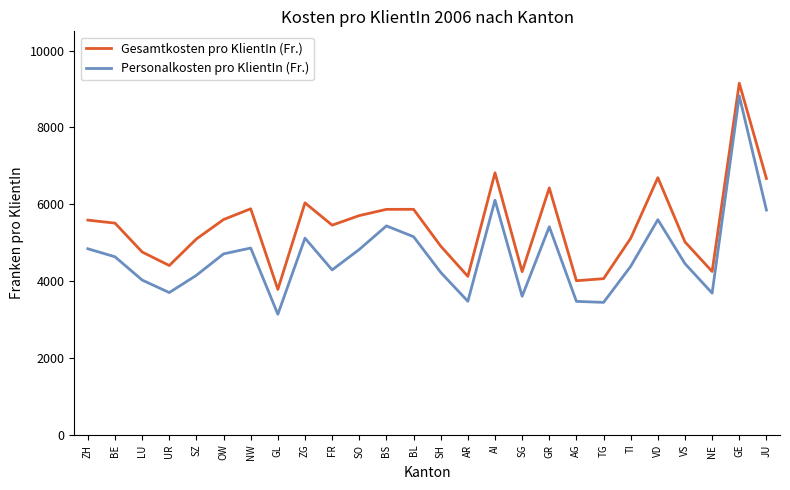

In Gesamtkosten pro KlientIn (Fr.), how many points are higher than both neighbors (excluding endpoints)?

7